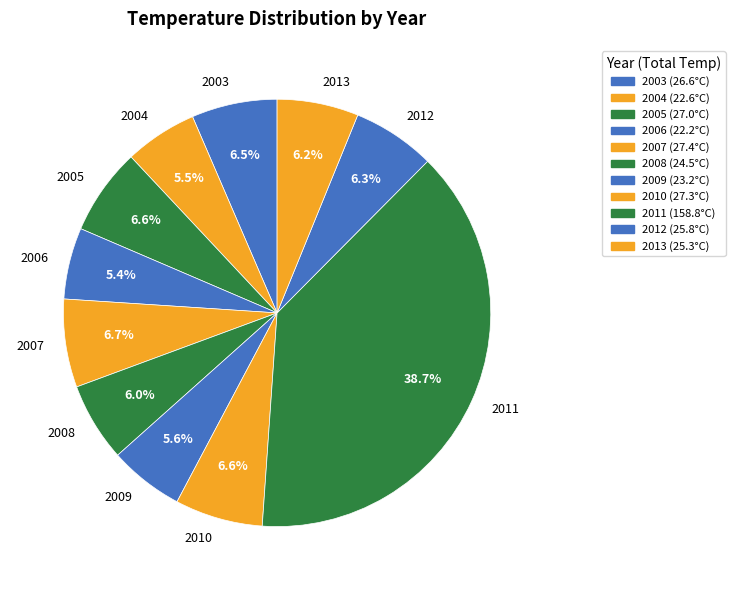

How many segments does this pie chart have?

11